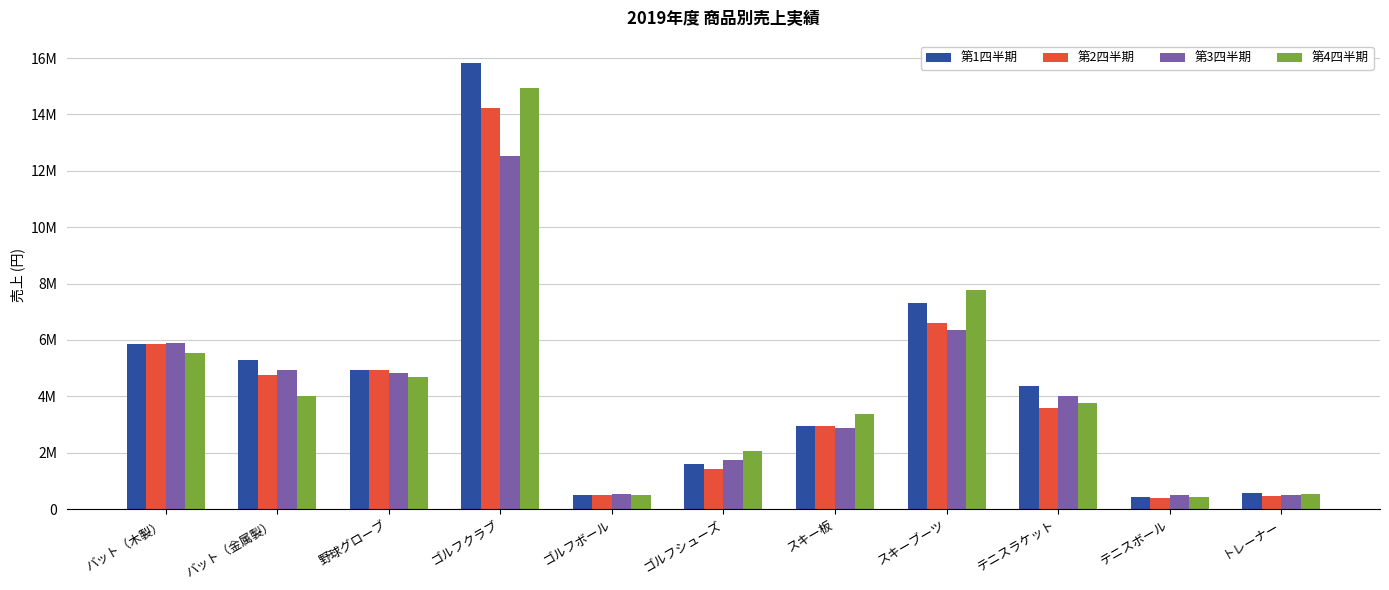

Reading left to right, what are all the values shown in this chart?

第1四半期: 5841000	5284000	4945050	15827680	483480	1595280	2933010	7321600	4364800	442000	576000
第2四半期: 5841000	4756000	4945000	14243900	483500	1435200	2933000	6588800	3572000	398000	466200
第3四半期: 5900400	4941000	4835160	12512000	537240	1725000	2884000	6336000	4019200	496650	480200
第4四半期: 5519745	3995040	4673025	14956095	507675	2072070	3387615	7783020	3750600	417900	543900